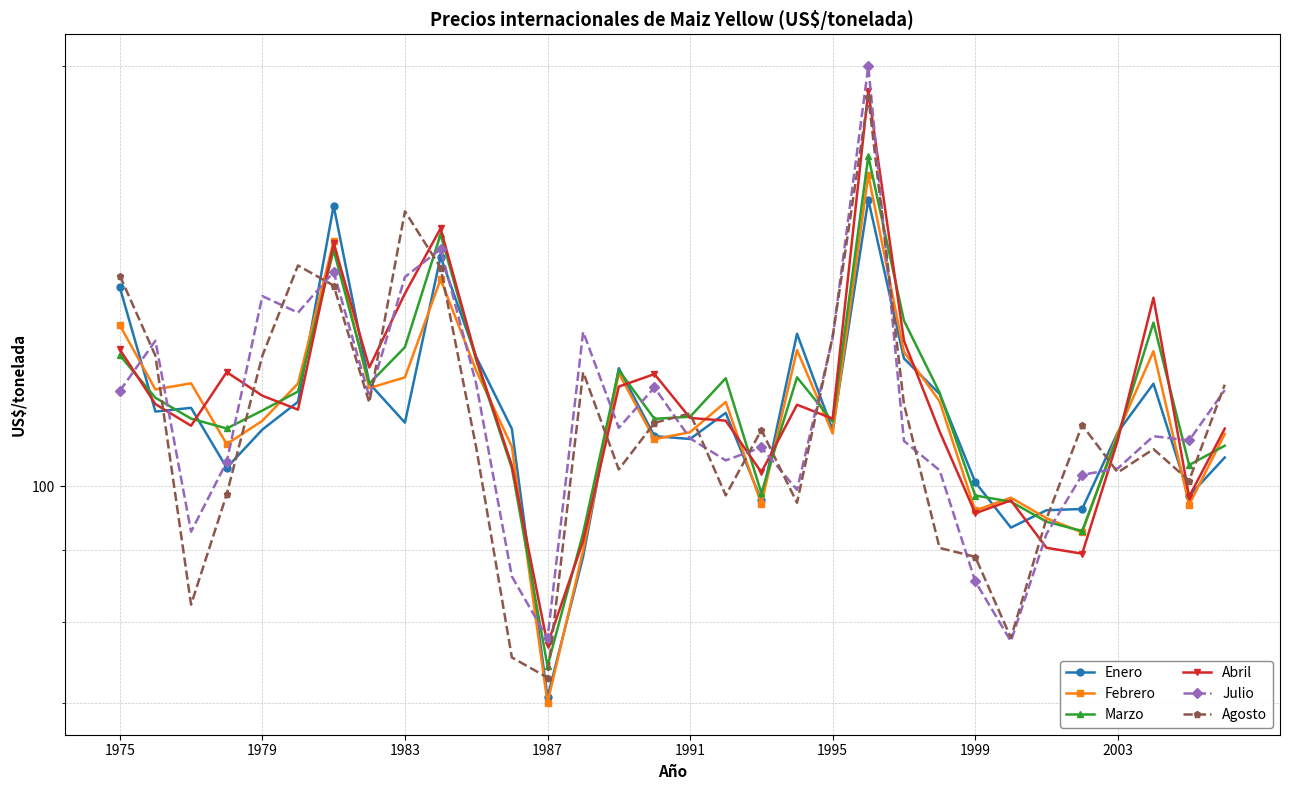

True or false: Febrero has a value of 140.6 at 9.

True